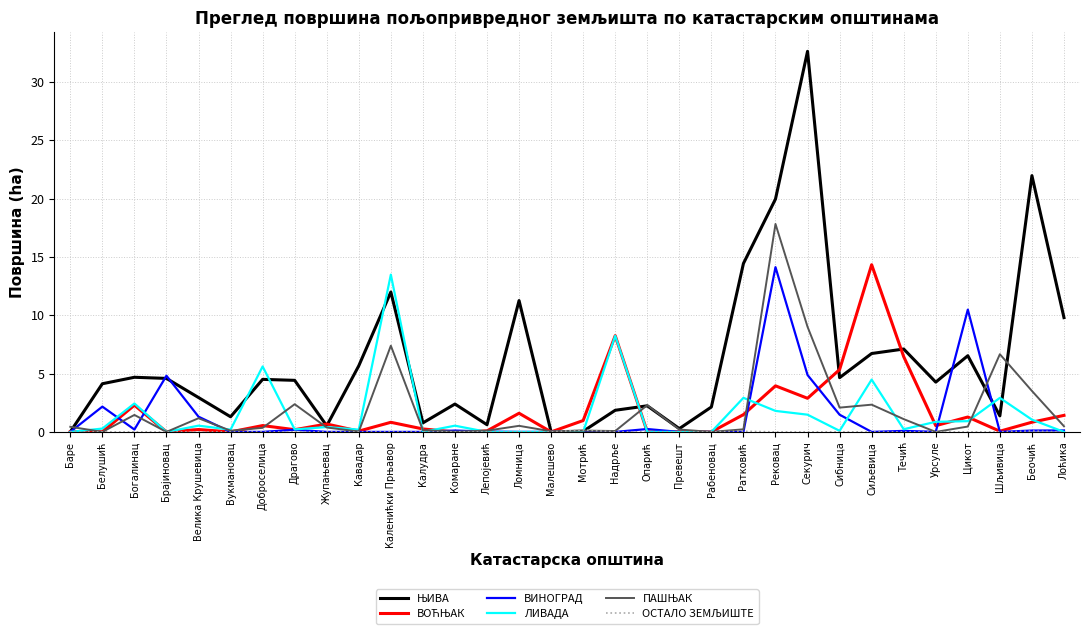

What is the spread (max minus min) of values at Брајиновац?

4.8